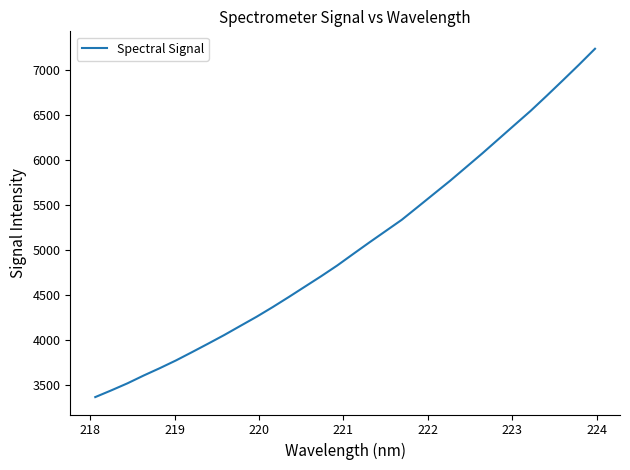

How many distinct data groups are displayed?

1